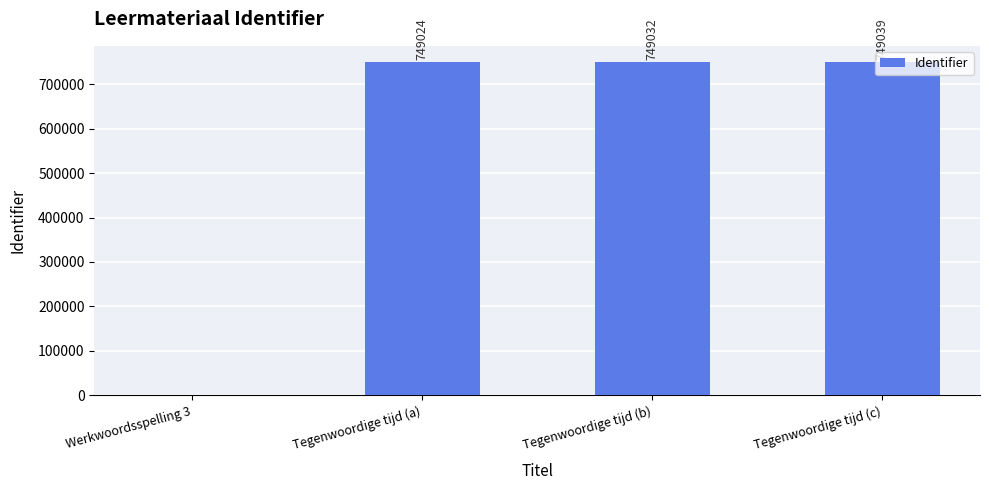

Which category has the highest value across all series?

Tegenwoordige tijd (c)